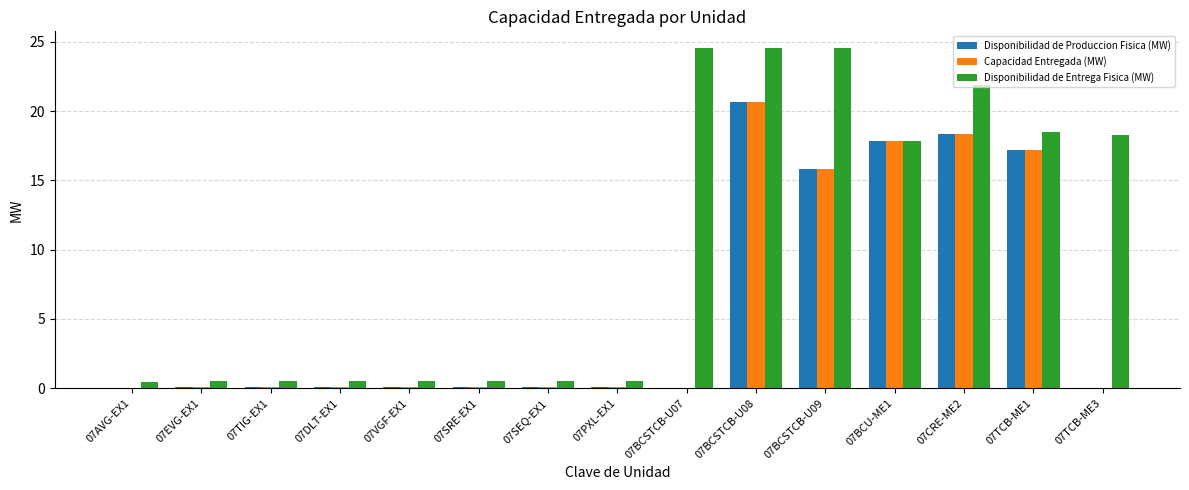

What are all the series names shown in the legend?

Disponibilidad de Produccion Fisica (MW), Capacidad Entregada (MW), Disponibilidad de Entrega Fisica (MW)